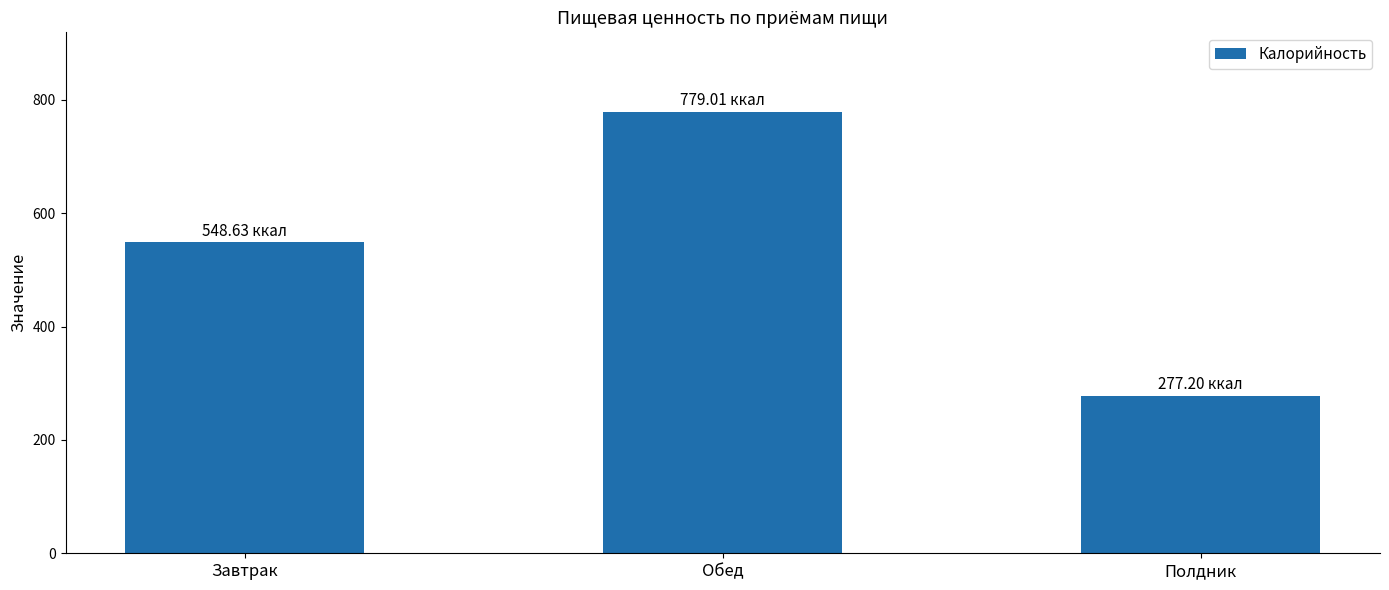

At which category does the chart reach its peak across all series?

Обед